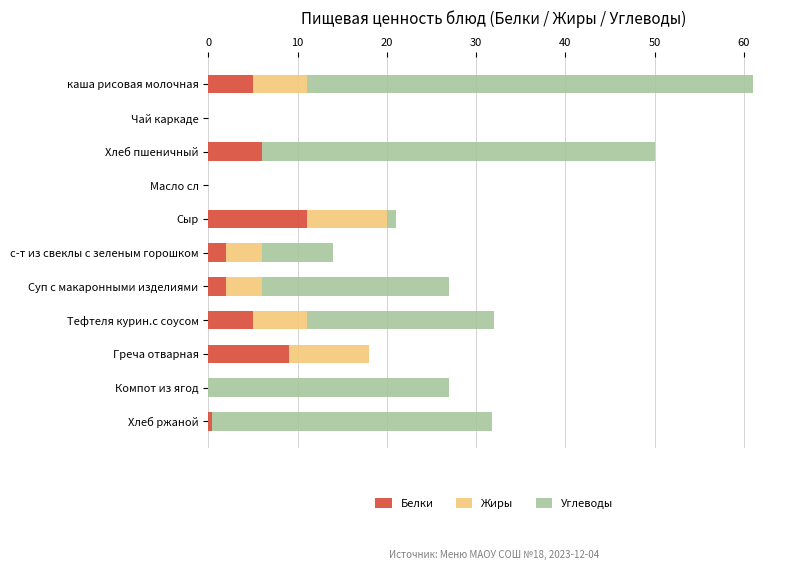

True or false: Белки has a value of 2.2 at Хлеб пшеничный.

False